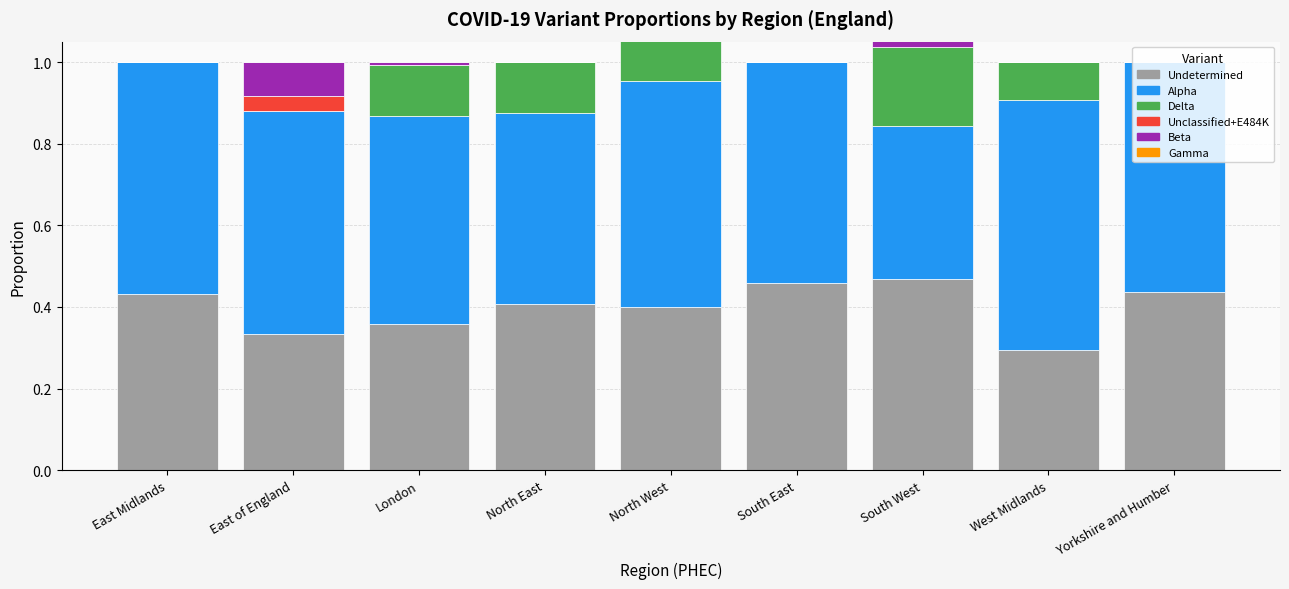

Reading left to right, extract all data points from this chart.

Undetermined: 0.4	0.3	0.4	0.4	0.4	0.5	0.5	0.3	0.4
Alpha: 0.6	0.5	0.5	0.5	0.6	0.5	0.4	0.6	0.6
Delta: 0.0	0.0	0.1	0.1	0.2	0.0	0.2	0.1	0.0
Unclassified+E484K: 0.0	0.0	0.0	0.0	0.1	0.0	0.0	0.0	0.0
Beta: 0.0	0.1	0.0	0.0	0.0	0.0	0.1	0.0	0.0
Gamma: 0.0	0.0	0.0	0.0	0.0	0.0	0.0	0.0	0.0